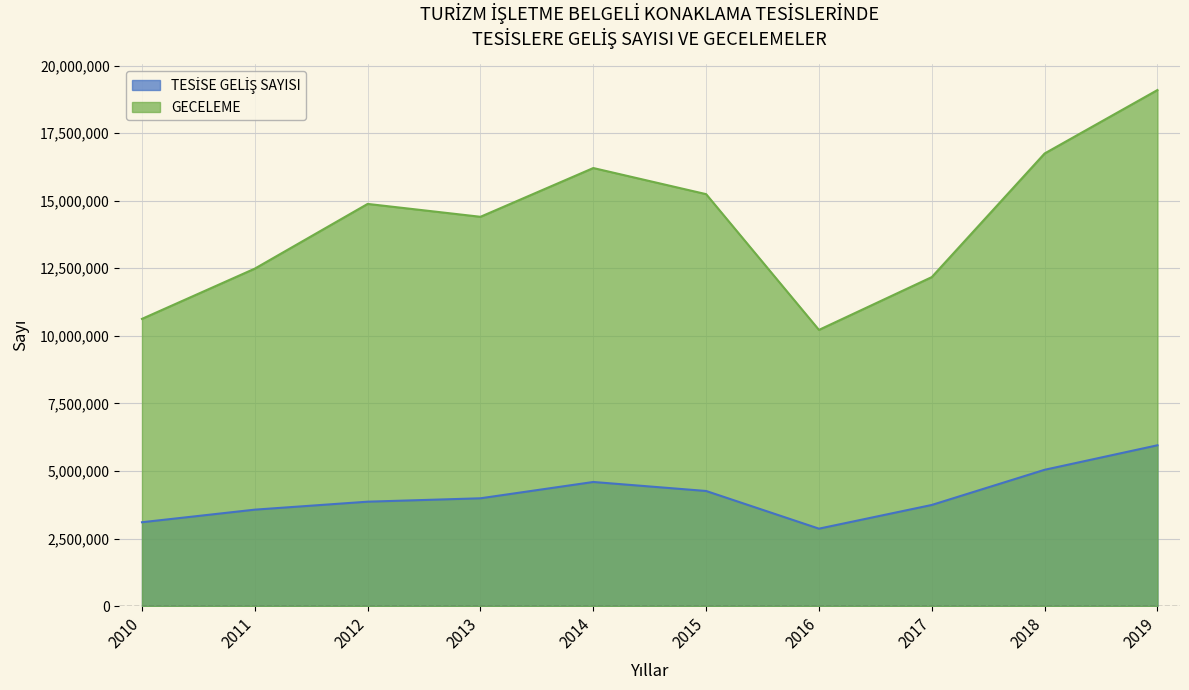

Between 2014 and 2012, which is larger?

2014